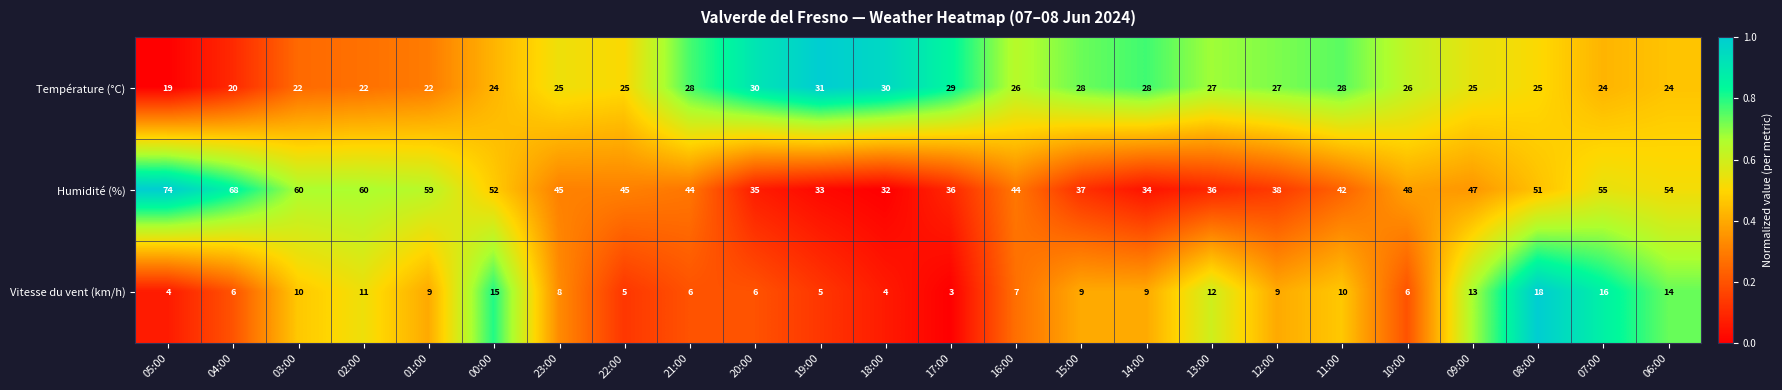

At 11:00, list the series in order from largest to smallest.

Humidité (%), Température (°C), Vitesse du vent (km/h)